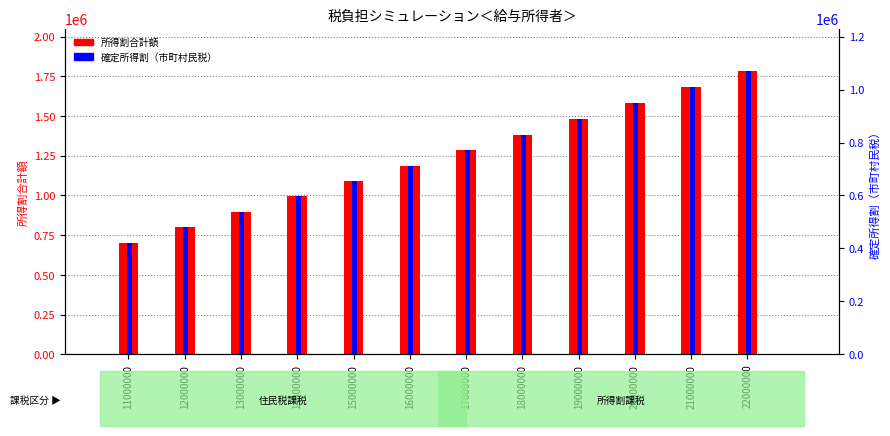

Is it true that 確定所得割（市町村民税） equals 889500 at 19000000?

True